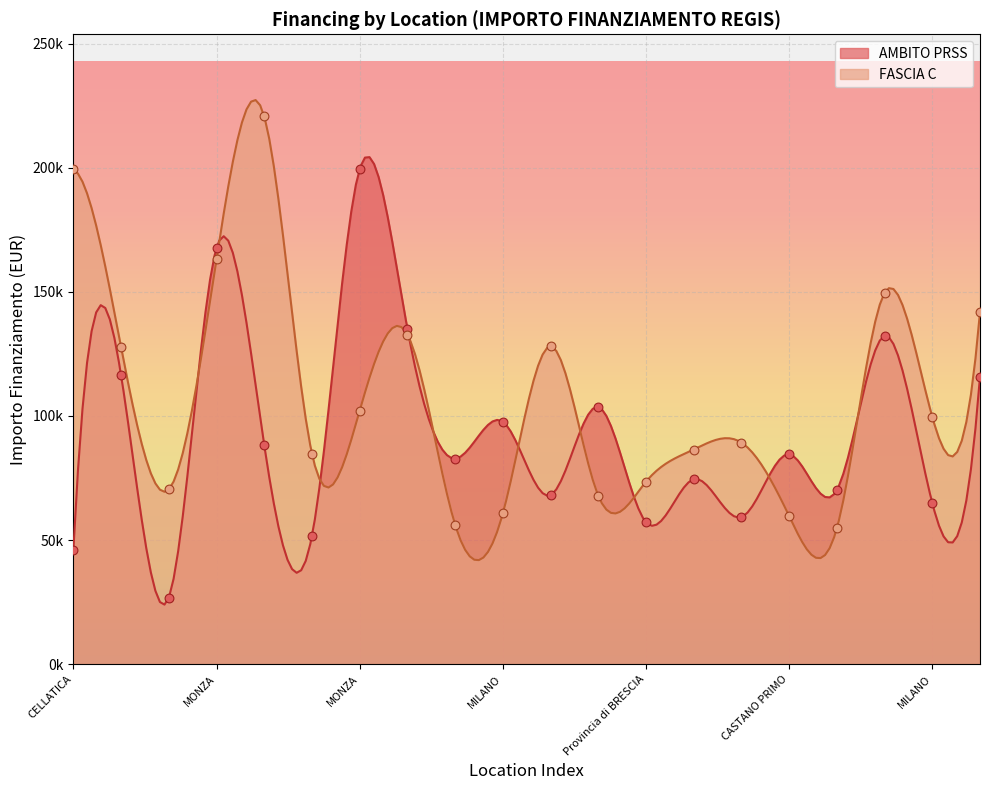

What are all the series names shown in the legend?

AMBITO PRSS, FASCIA C